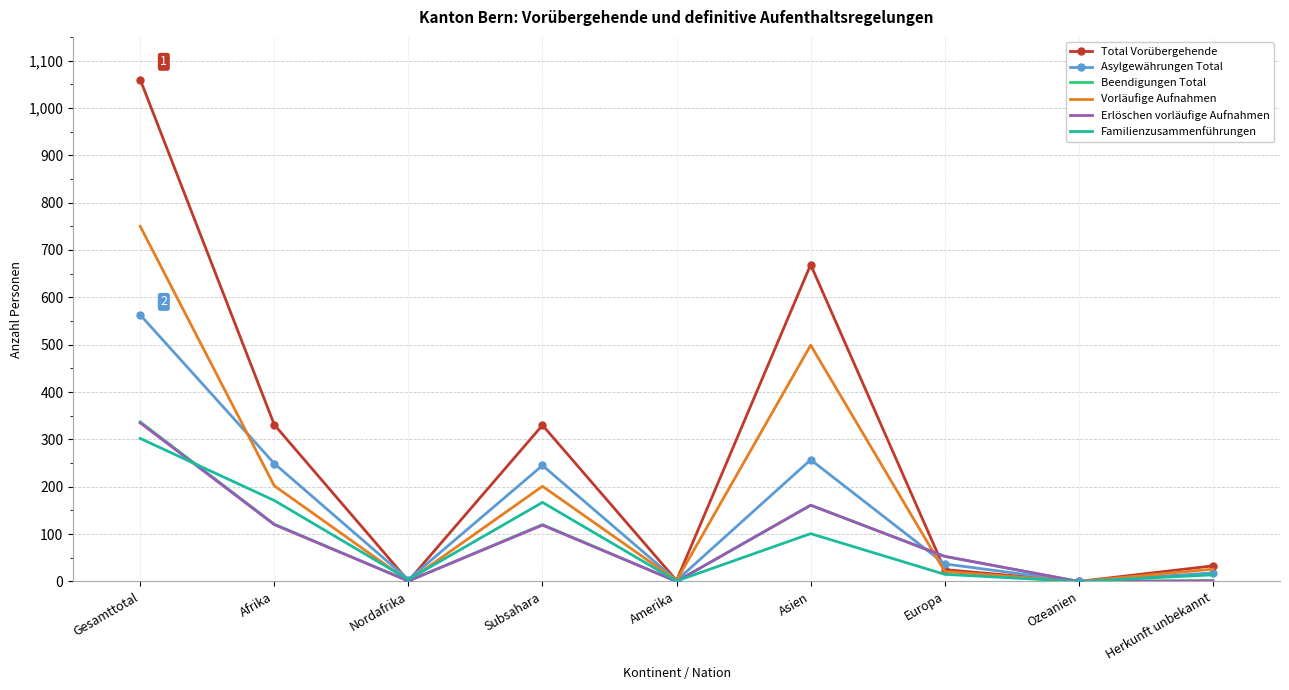

Which series has the widest spread of values?

Total Vorübergehende